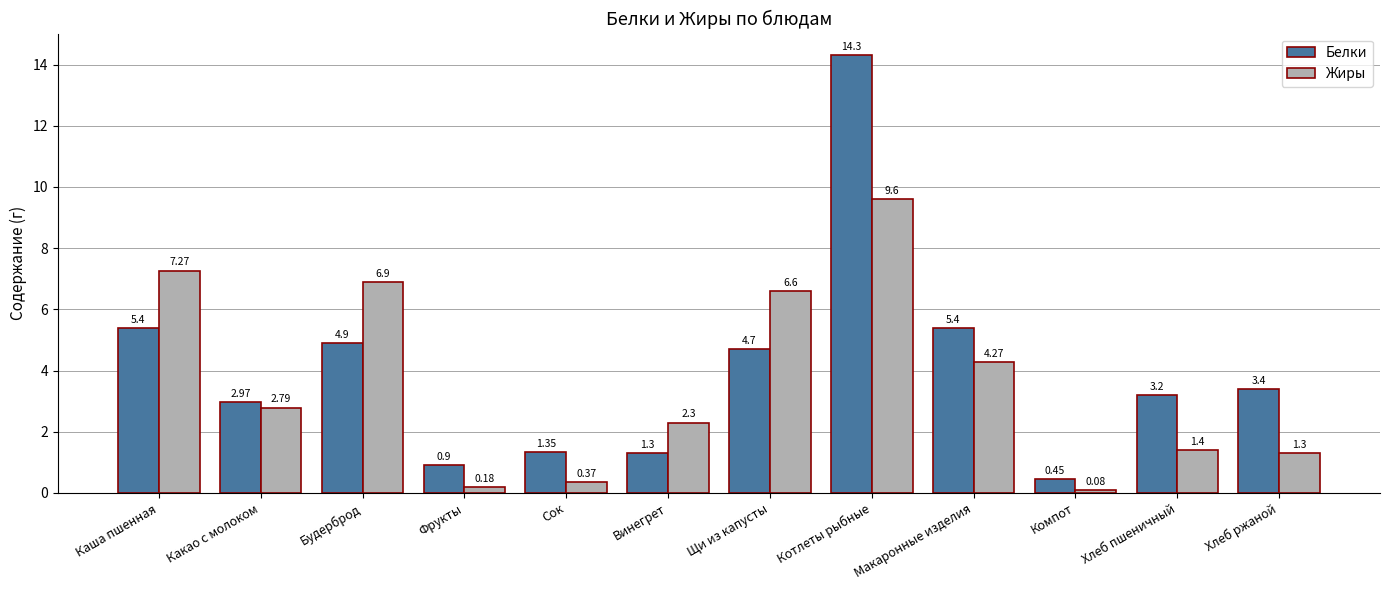

Rank the series by their average value, from lowest to highest.

Жиры, Белки